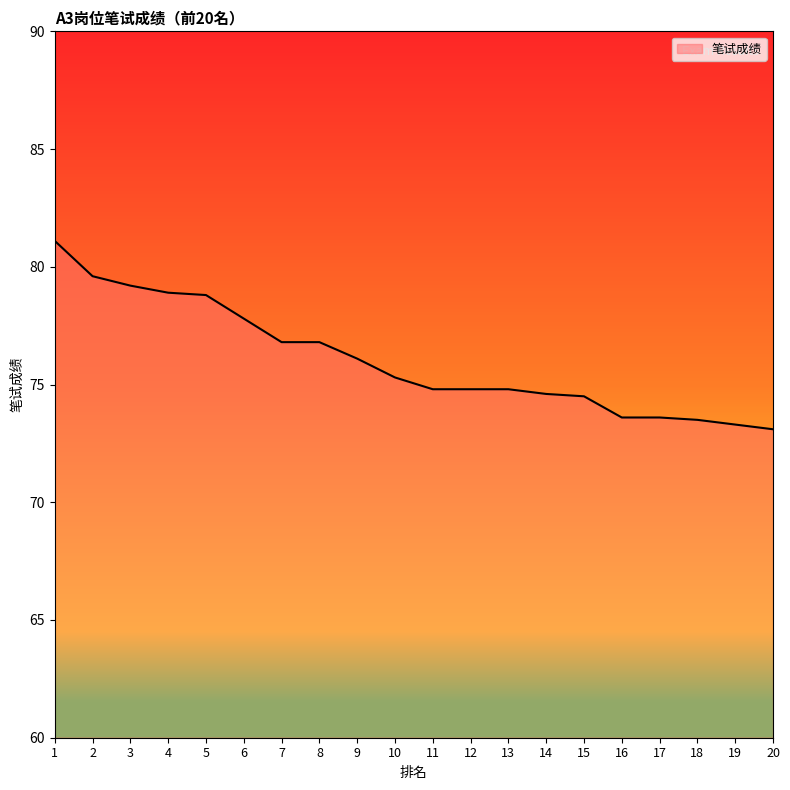

True or false: the data shows 76.8 at 8.

True